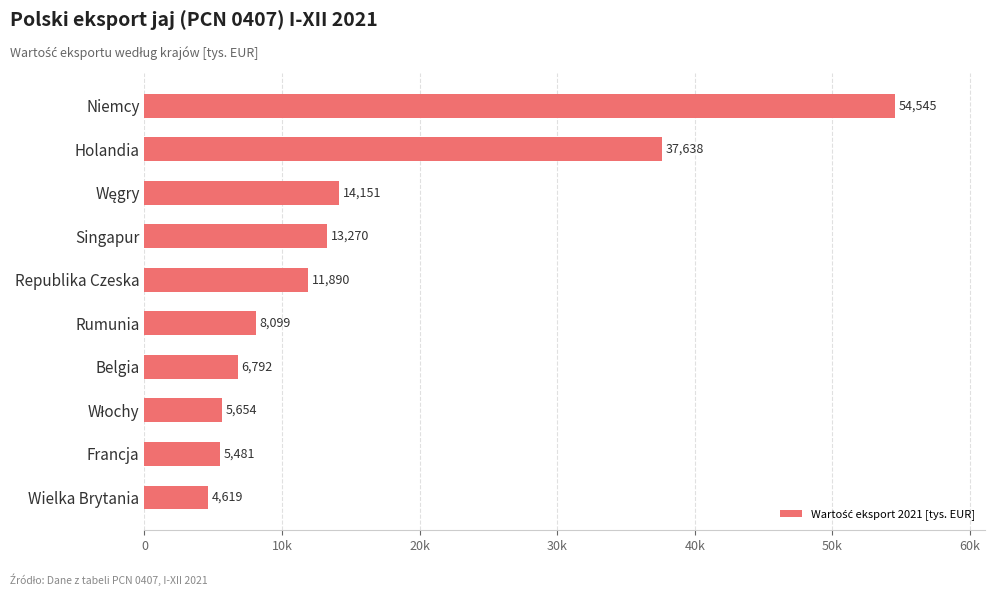

Are the bars horizontal?

Yes